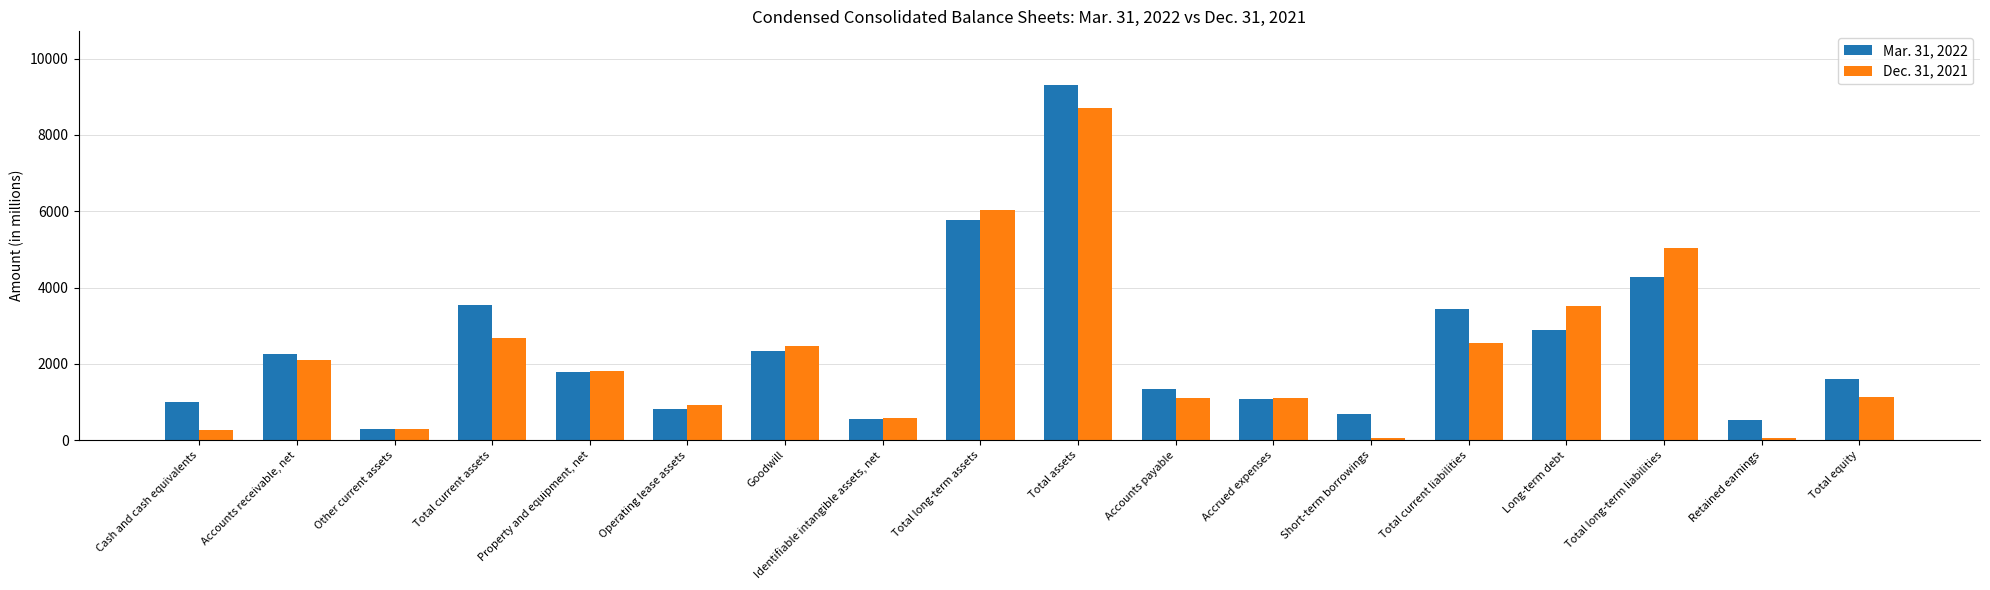

What are all the series names shown in the legend?

Mar. 31, 2022, Dec. 31, 2021